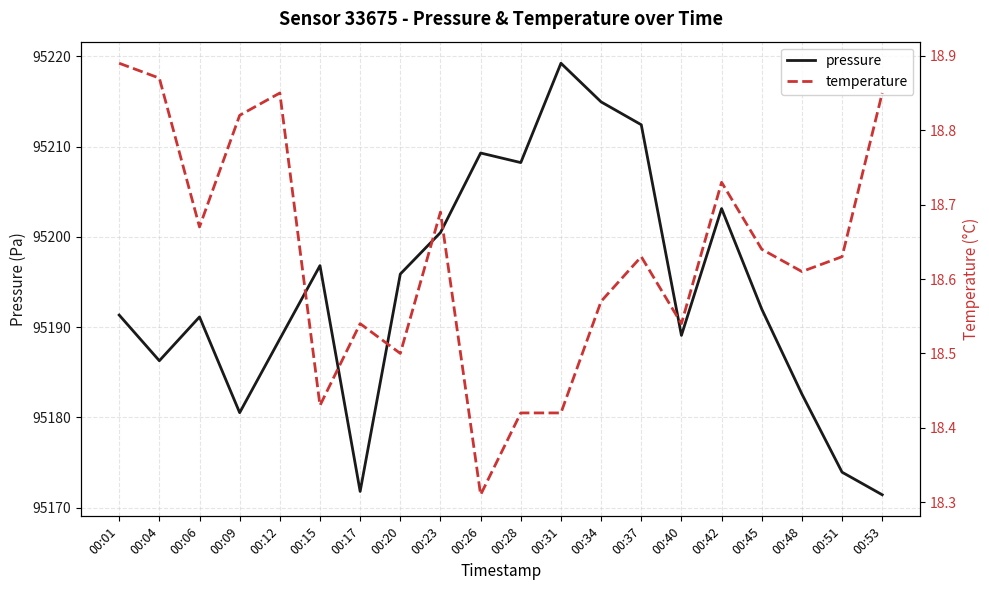

Rank the series at 00:51 from highest to lowest value.

pressure, temperature